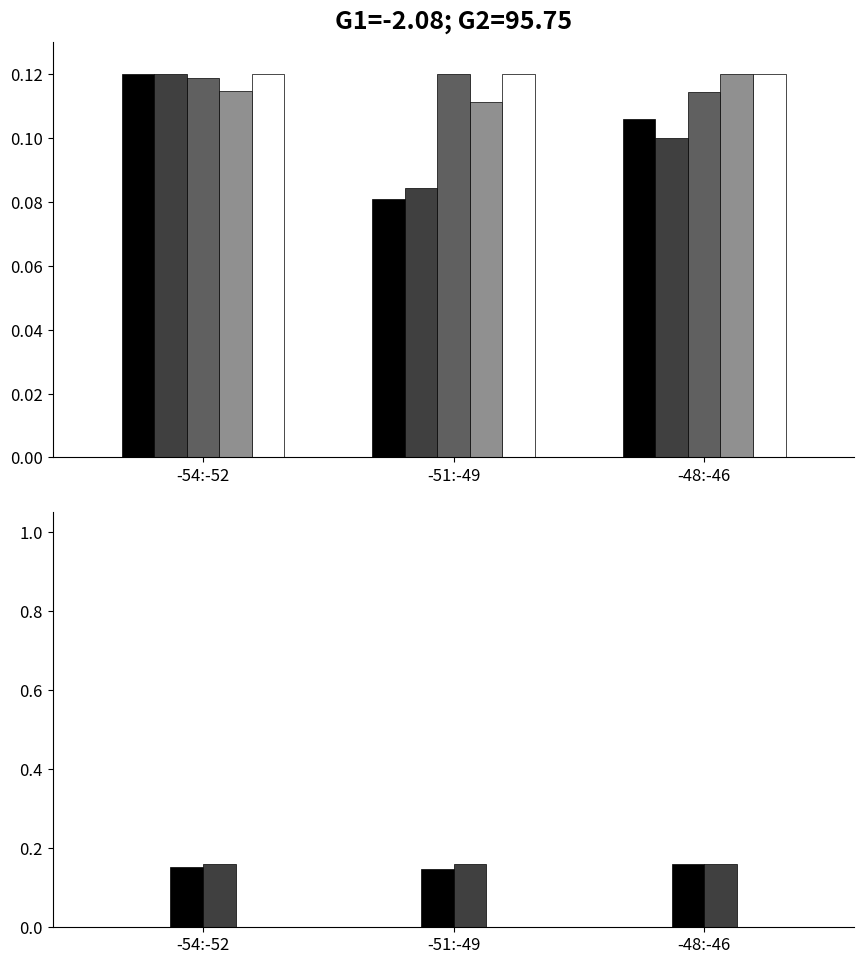

Reading right to left, what are all the values shown in this chart?

SDS_P1: -48:-46=0.1	-51:-49=0.1	-54:-52=0.1
SDS_P2: -48:-46=0.1	-51:-49=0.1	-54:-52=0.1
BME280_temperature: -48:-46=0.1	-51:-49=0.1	-54:-52=0.1
BME280_humidity: -48:-46=0.2	-51:-49=0.1	-54:-52=0.2
BME280_pressure: -48:-46=0.2	-51:-49=0.2	-54:-52=0.2